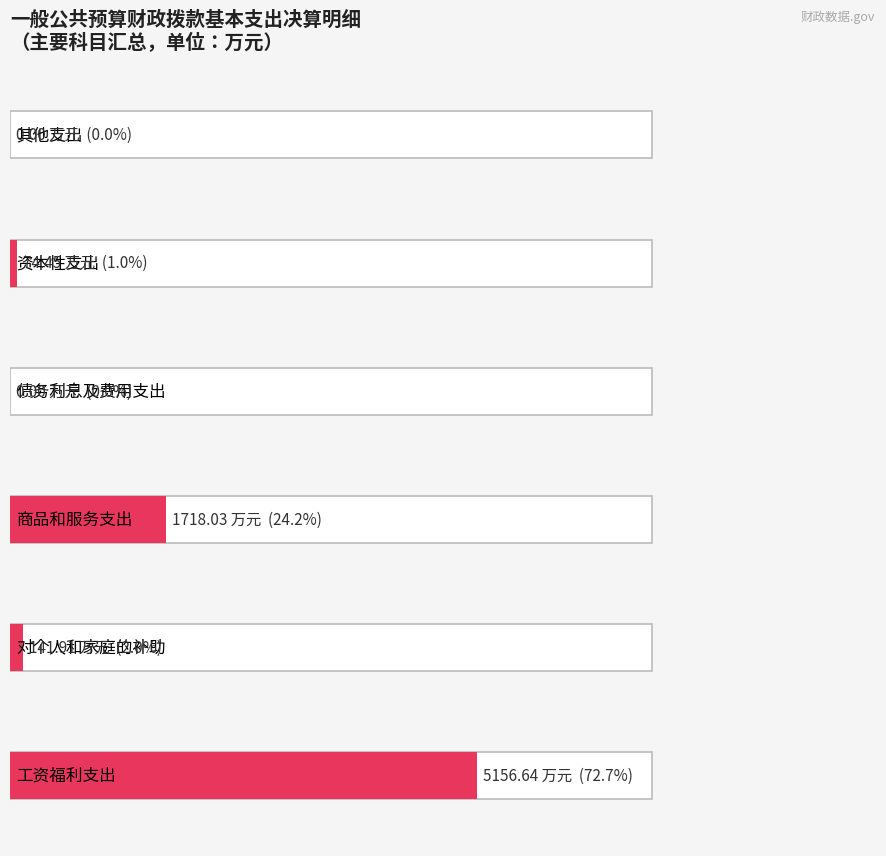

What is the label of the 6th bar from the right?

工资福利支出